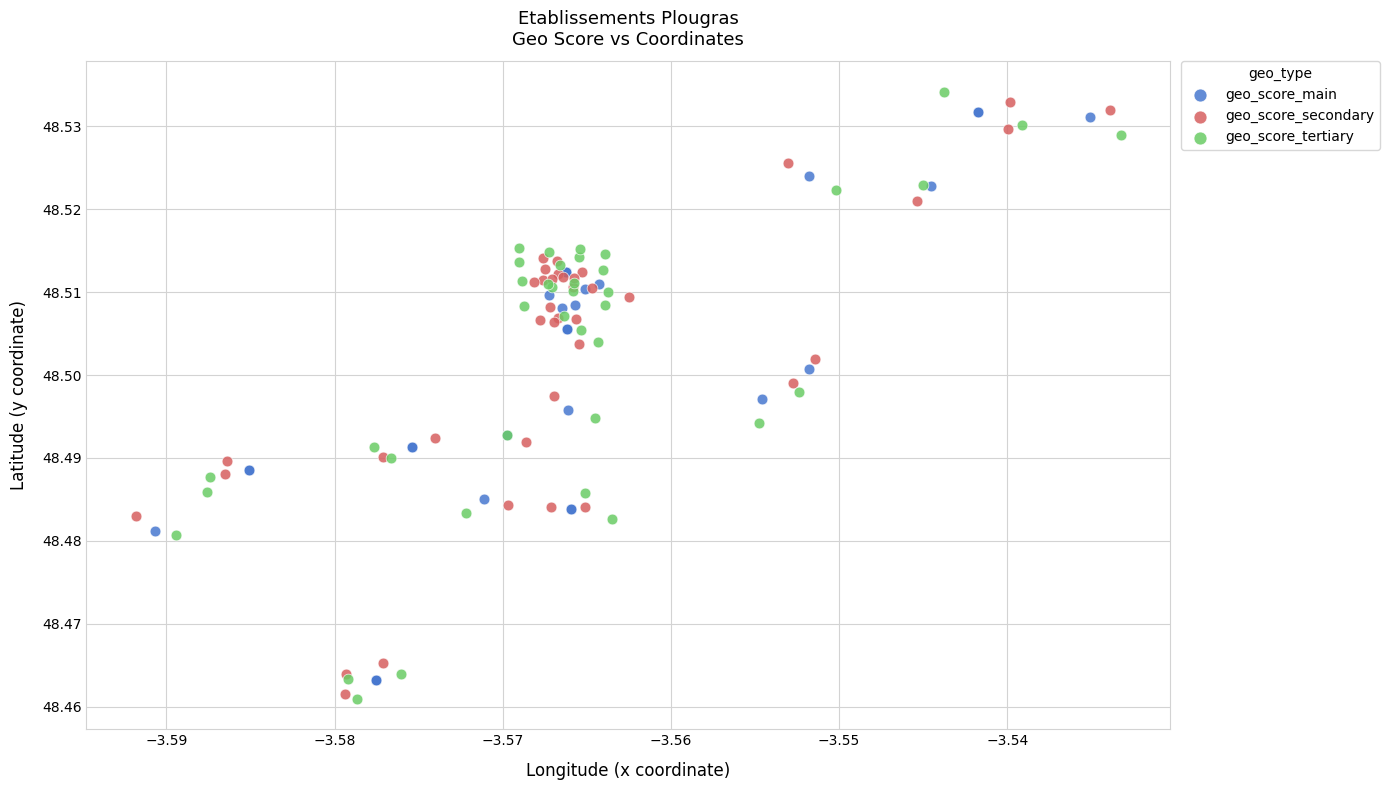

What are all the series names shown in the legend?

geo_score_main, geo_score_secondary, geo_score_tertiary